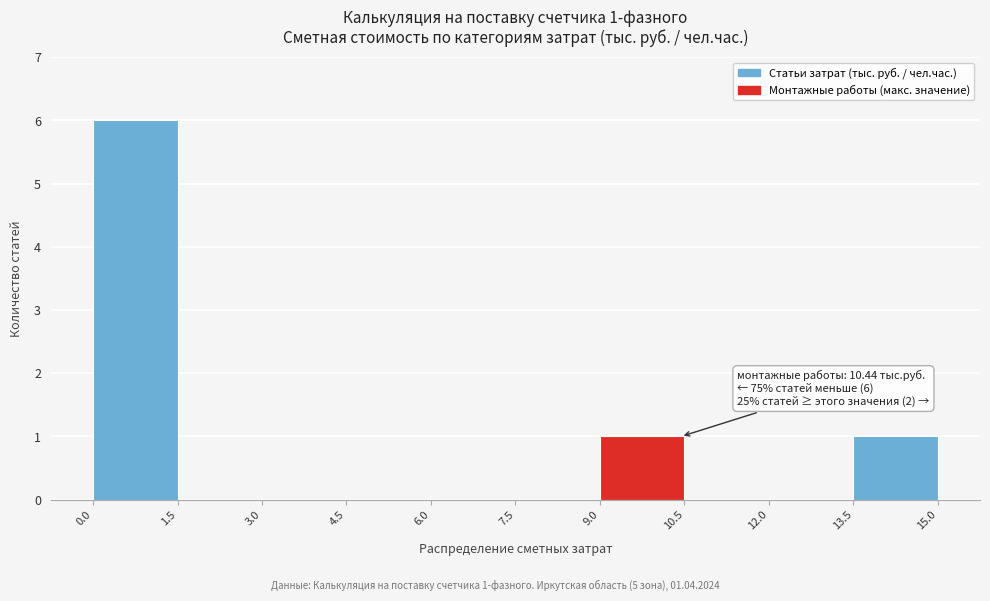

Over which range of the x-axis is the bar tallest?

0.0 to 1.5